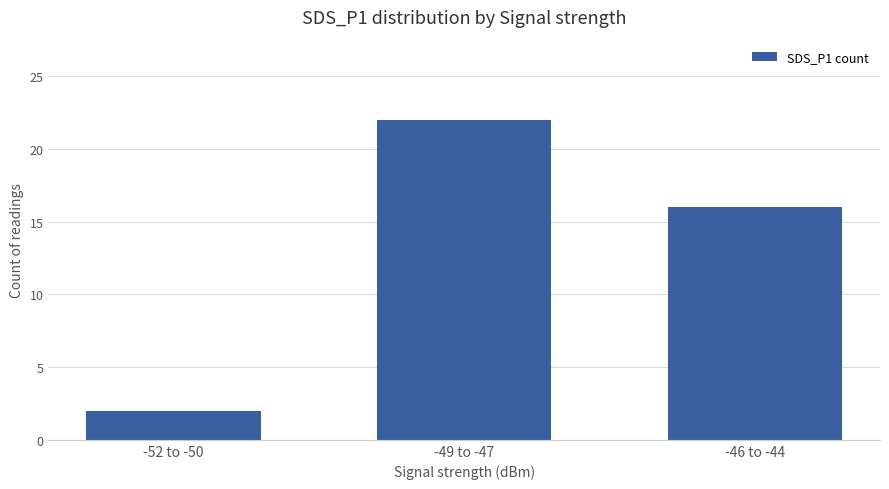

What is the minimum value shown in the chart?

2